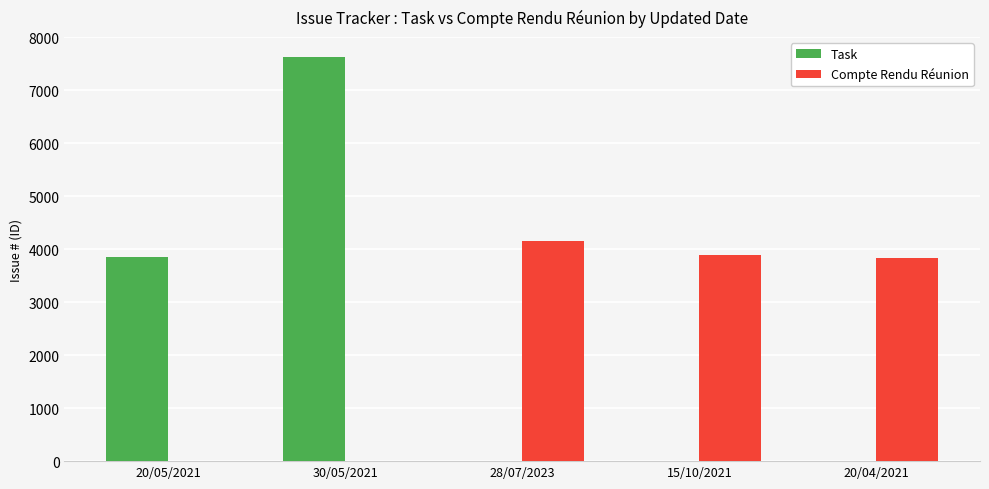

What are all the series names shown in the legend?

Task, Compte Rendu Réunion